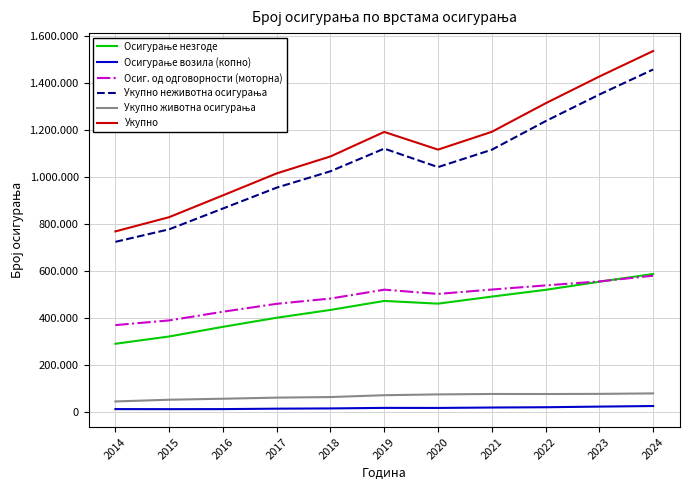

Does the chart display data point markers on the line(s)?

No